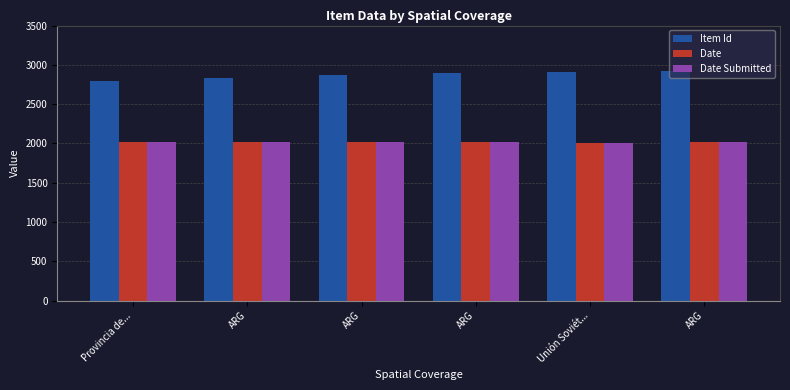

How many bars are there in total?

18